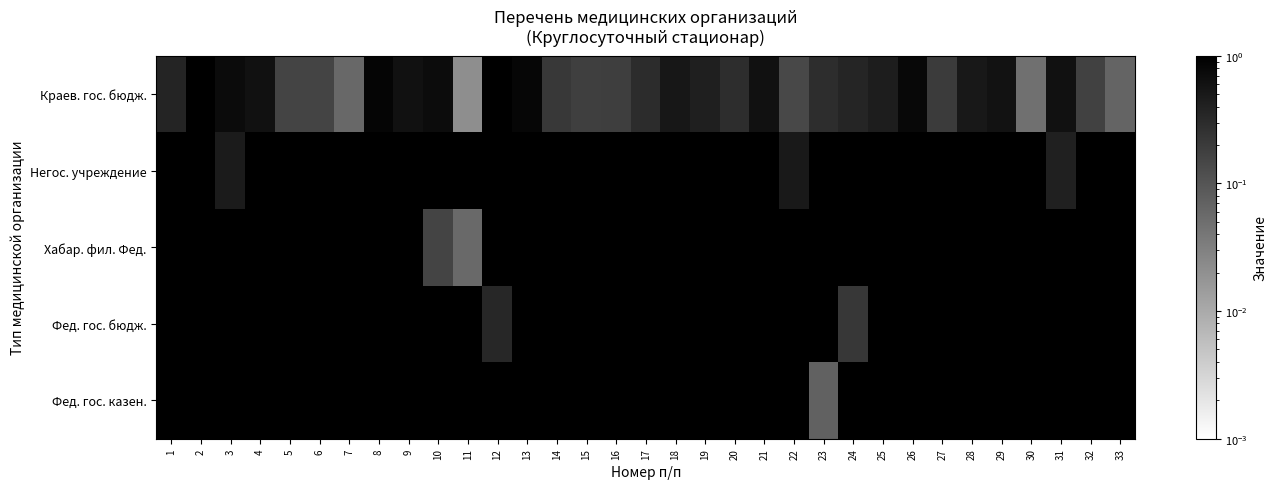

Reading left to right, extract all data points from this chart.

Краев. гос. бюдж.: 1=0.4	2=1.0	3=0.7	4=0.6	5=0.2	6=0.2	7=0.1	8=0.9	9=0.6	10=0.7	11=0.0	12=1.0	13=0.8	14=0.2	15=0.2	16=0.2	17=0.3	18=0.5	19=0.4	20=0.3	21=0.6	22=0.1	23=0.3	24=0.4	25=0.5	26=0.8	27=0.2	28=0.5	29=0.6	30=0.0	31=0.6	32=0.2	33=0.1
Негос. учреждение: 1=1.0	2=1.0	3=0.5	4=1.0	5=1.0	6=1.0	7=1.0	8=1.0	9=1.0	10=1.0	11=1.0	12=1.0	13=1.0	14=1.0	15=1.0	16=1.0	17=1.0	18=1.0	19=1.0	20=1.0	21=1.0	22=0.5	23=1.0	24=1.0	25=1.0	26=1.0	27=1.0	28=1.0	29=1.0	30=1.0	31=0.4	32=1.0	33=1.0
Хабар. фил. Фед.: 1=1.0	2=1.0	3=1.0	4=1.0	5=1.0	6=1.0	7=1.0	8=1.0	9=1.0	10=0.2	11=0.1	12=1.0	13=1.0	14=1.0	15=1.0	16=1.0	17=1.0	18=1.0	19=1.0	20=1.0	21=1.0	22=1.0	23=1.0	24=1.0	25=1.0	26=1.0	27=1.0	28=1.0	29=1.0	30=1.0	31=1.0	32=1.0	33=1.0
Фед. гос. бюдж.: 1=1.0	2=1.0	3=1.0	4=1.0	5=1.0	6=1.0	7=1.0	8=1.0	9=1.0	10=1.0	11=1.0	12=0.3	13=1.0	14=1.0	15=1.0	16=1.0	17=1.0	18=1.0	19=1.0	20=1.0	21=1.0	22=1.0	23=1.0	24=0.2	25=1.0	26=1.0	27=1.0	28=1.0	29=1.0	30=1.0	31=1.0	32=1.0	33=1.0
Фед. гос. казен.: 1=1.0	2=1.0	3=1.0	4=1.0	5=1.0	6=1.0	7=1.0	8=1.0	9=1.0	10=1.0	11=1.0	12=1.0	13=1.0	14=1.0	15=1.0	16=1.0	17=1.0	18=1.0	19=1.0	20=1.0	21=1.0	22=1.0	23=0.1	24=1.0	25=1.0	26=1.0	27=1.0	28=1.0	29=1.0	30=1.0	31=1.0	32=1.0	33=1.0